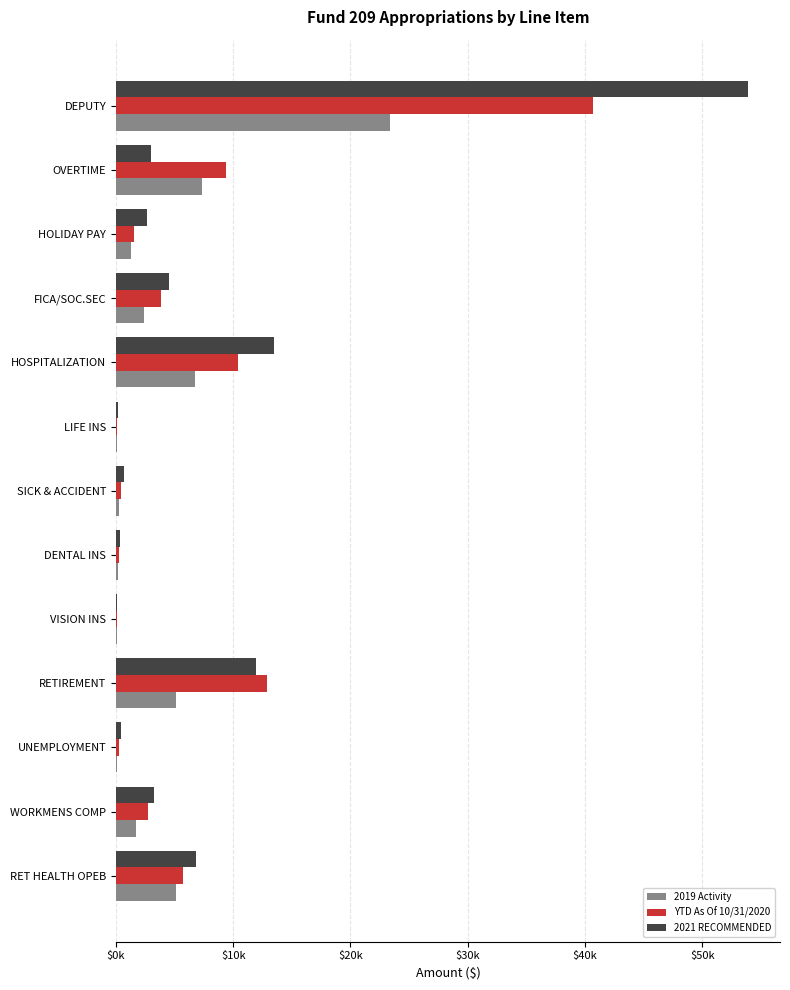

Which series has the largest range (max minus min)?

2021 RECOMMENDED